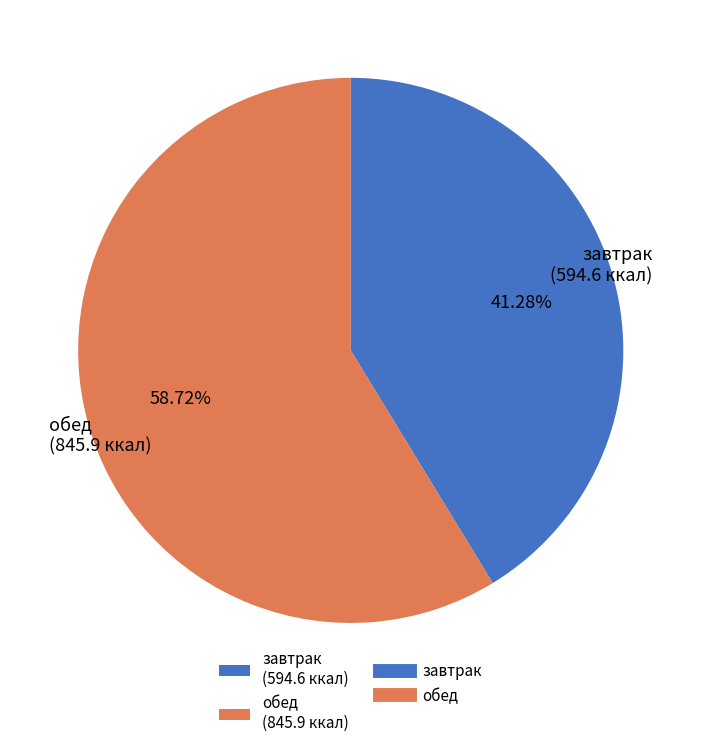

Is it true that обед is 68% of the pie?

False